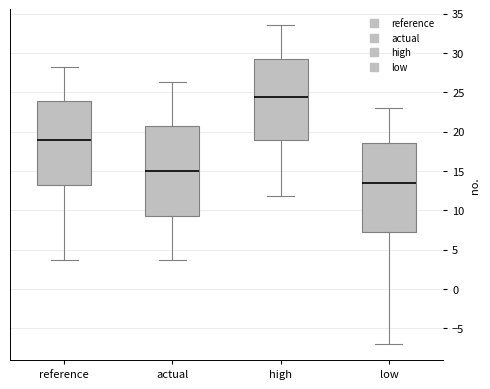

Reading left to right, transcribe this box plot: for each box, give where its median line is, the range the box spans, and where its two whiskers end, as read against the y-axis. The values are not printed on the chart, so give them approximately, as read against the axis.

reference: median 19.0, box 13.0 to 24.0, whiskers 3.5 to 28.5
actual: median 15.0, box 9.5 to 20.5, whiskers 3.5 to 26.5
high: median 24.5, box 19.0 to 29.0, whiskers 12.0 to 33.5
low: median 13.5, box 7.0 to 18.5, whiskers -7.0 to 23.0